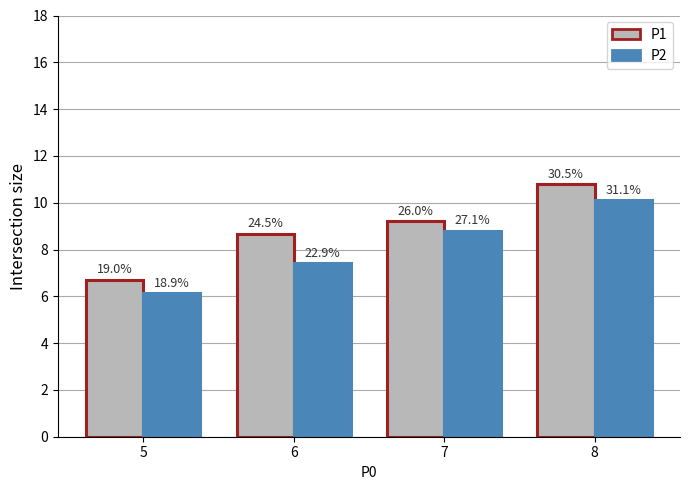

Where does the P1 series first go above 9?

7